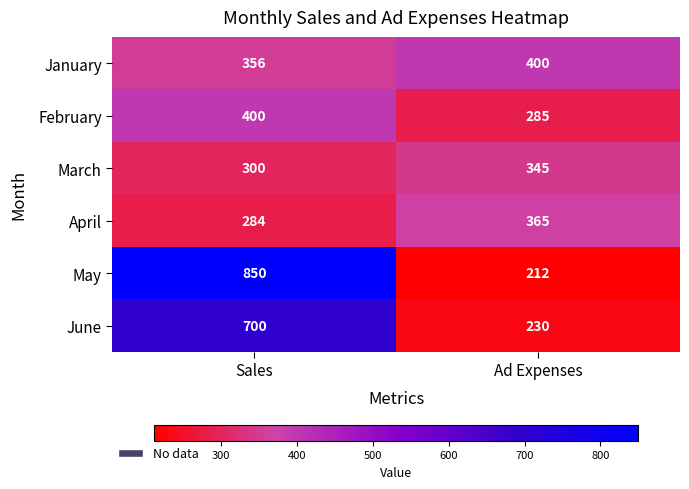

What is the difference between the March values at Sales and Ad Expenses?

45